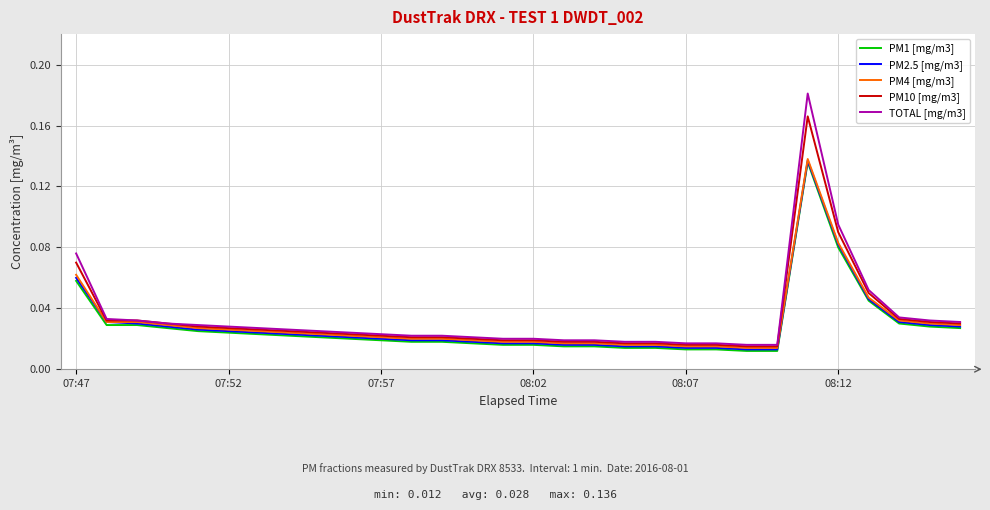

Which series has the widest spread of values?

TOTAL [mg/m3]